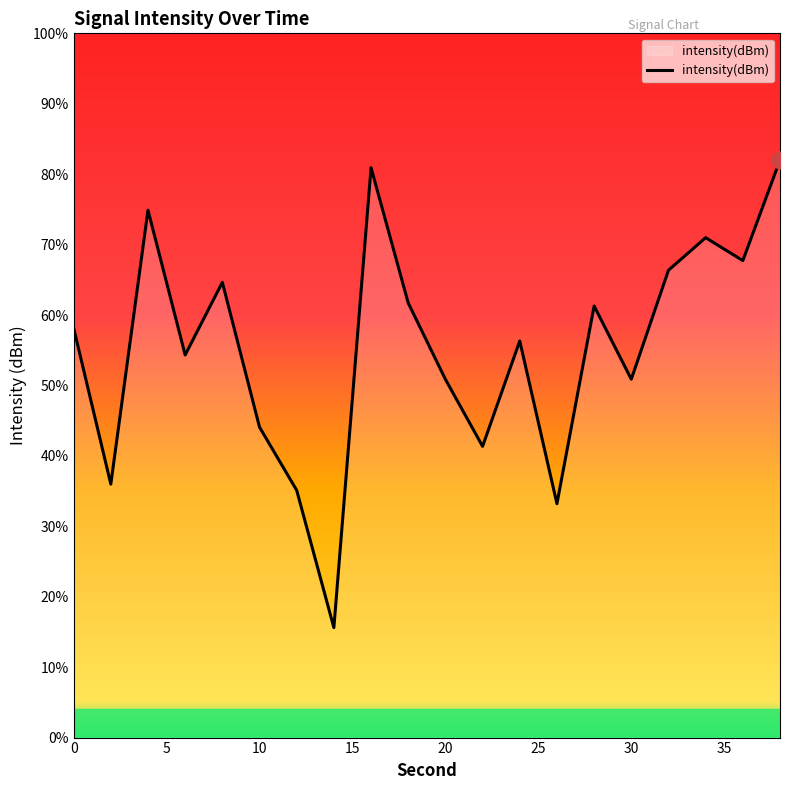

Reading left to right, what are all the values shown in this chart?

-131.7	-140.6	-125.0	-133.3	-129.1	-137.4	-141.0	-148.8	-122.6	-130.3	-134.7	-138.5	-132.5	-141.7	-130.5	-134.6	-128.5	-126.6	-127.9	-122.2